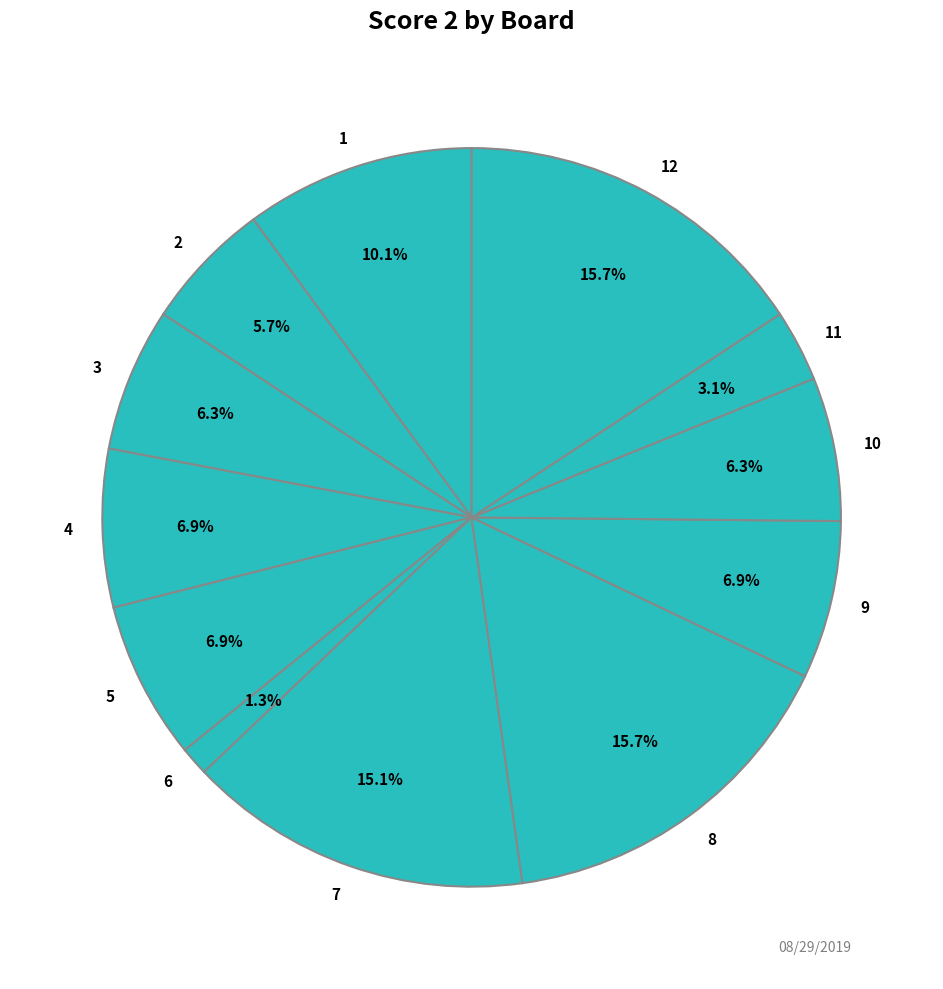

What percentage do 10 and 5 together represent?

13.2%